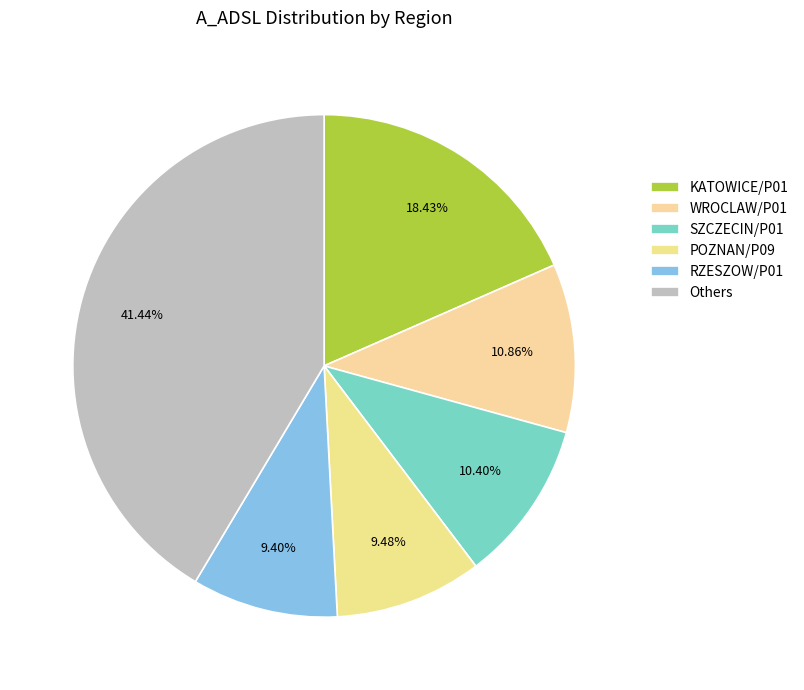

Does any single category account for the majority?

No